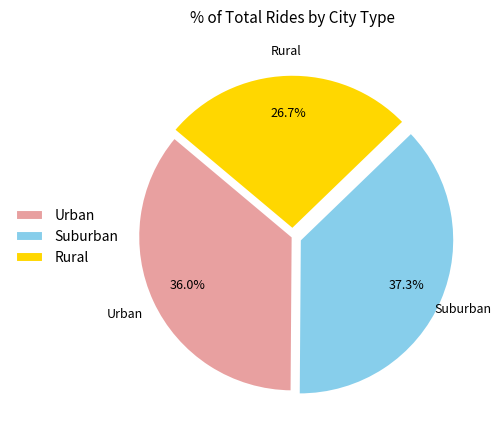

What is the ratio of the value at Suburban to the value at Urban?

1.0